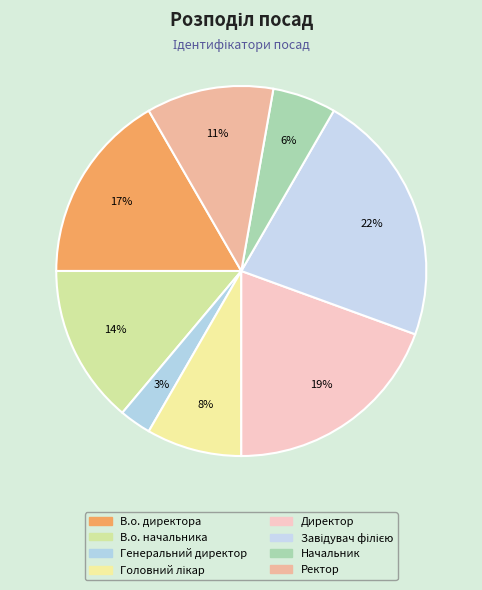

Combined, what portion of the pie is Головний лікар and Ректор?

19.4%